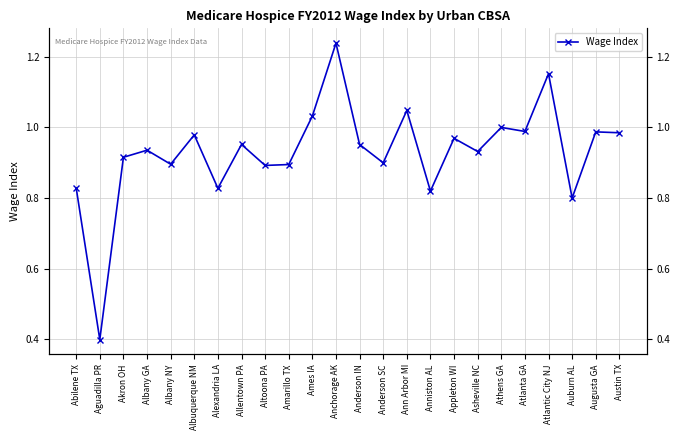

Reading left to right, list all the values displayed in this chart.

0.8	0.4	0.9	0.9	0.9	1.0	0.8	1.0	0.9	0.9	1.0	1.2	1.0	0.9	1.0	0.8	1.0	0.9	1.0	1.0	1.2	0.8	1.0	1.0